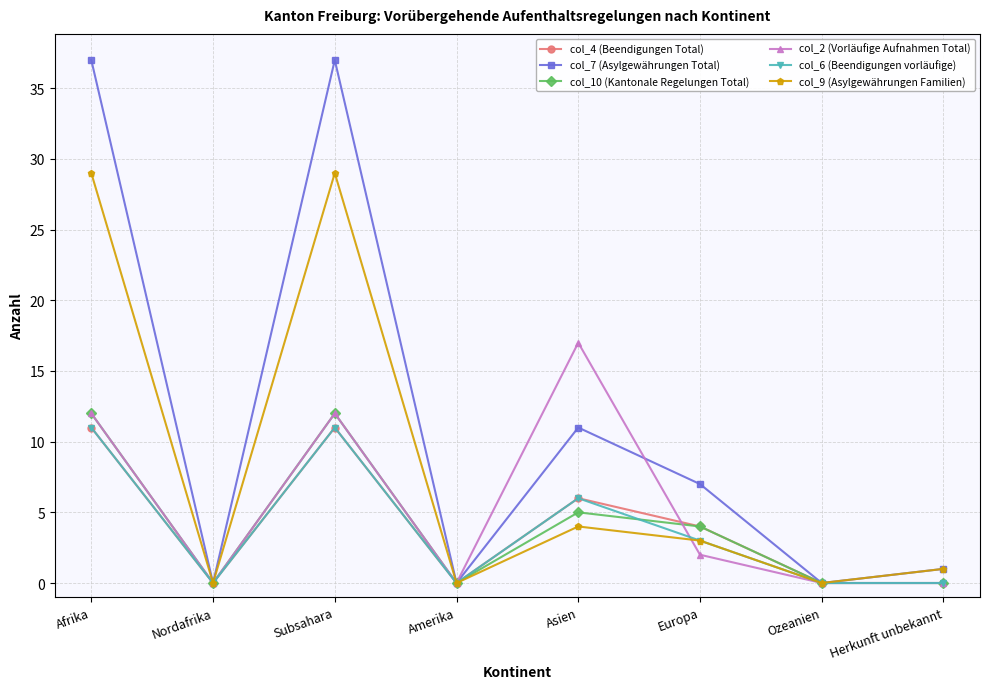

What is the label of the 3rd point from the right?

Europa